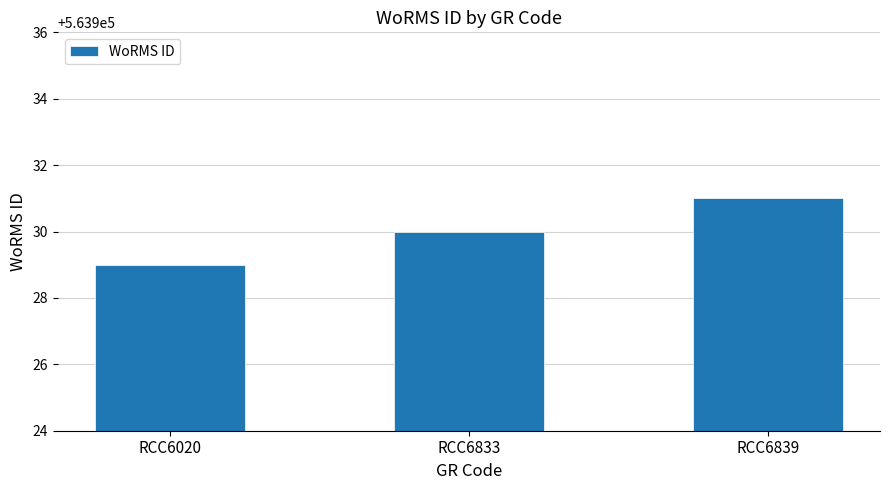

True or false: the data shows 563930 at RCC6833.

True